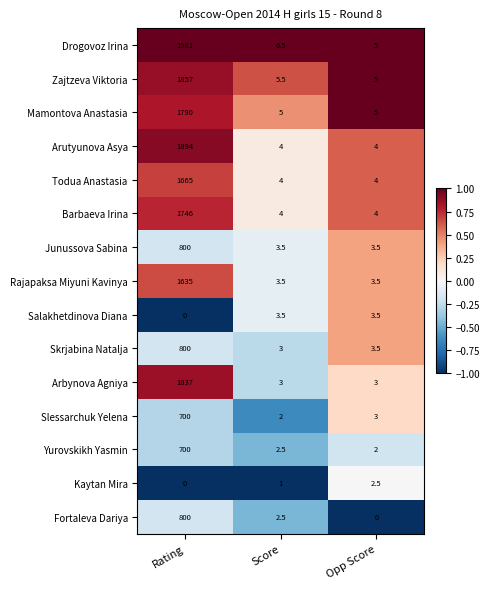

What is the difference between the Salakhetdinova Diana values at Opp Score and Rating?

3.5